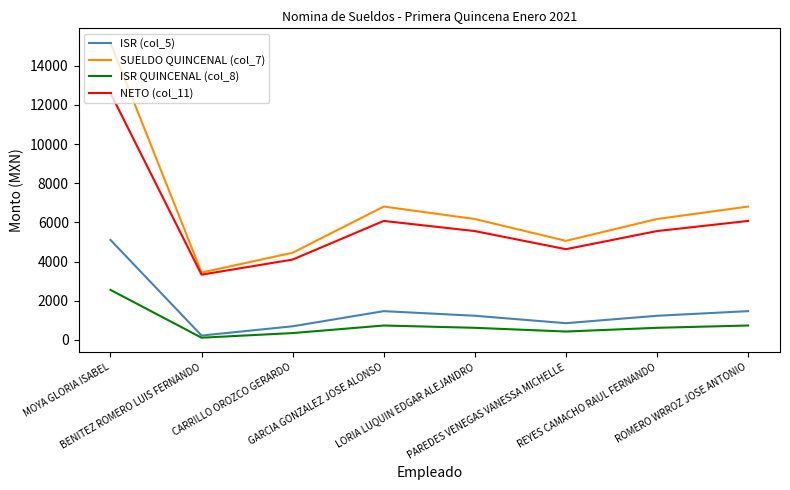

Which category has the highest value in the SUELDO QUINCENAL (col_7) series?

MOYA GLORIA ISABEL